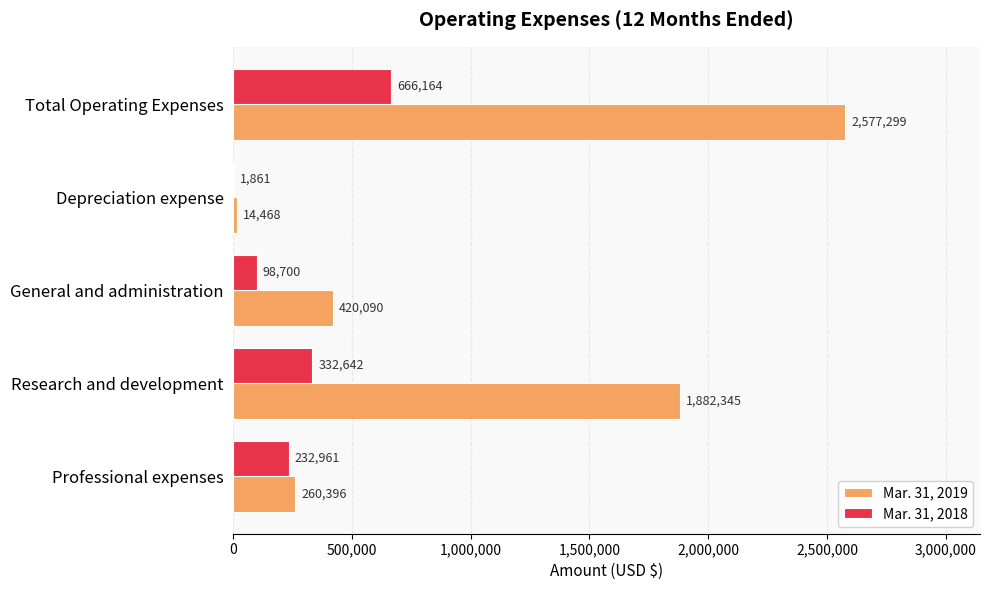

What is the highest value of the Mar. 31, 2018 series?

666164